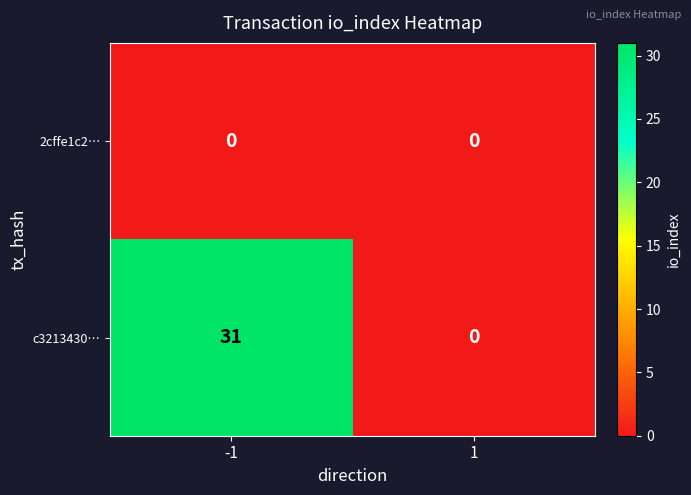

Which series has the largest total across all categories?

c3213430…